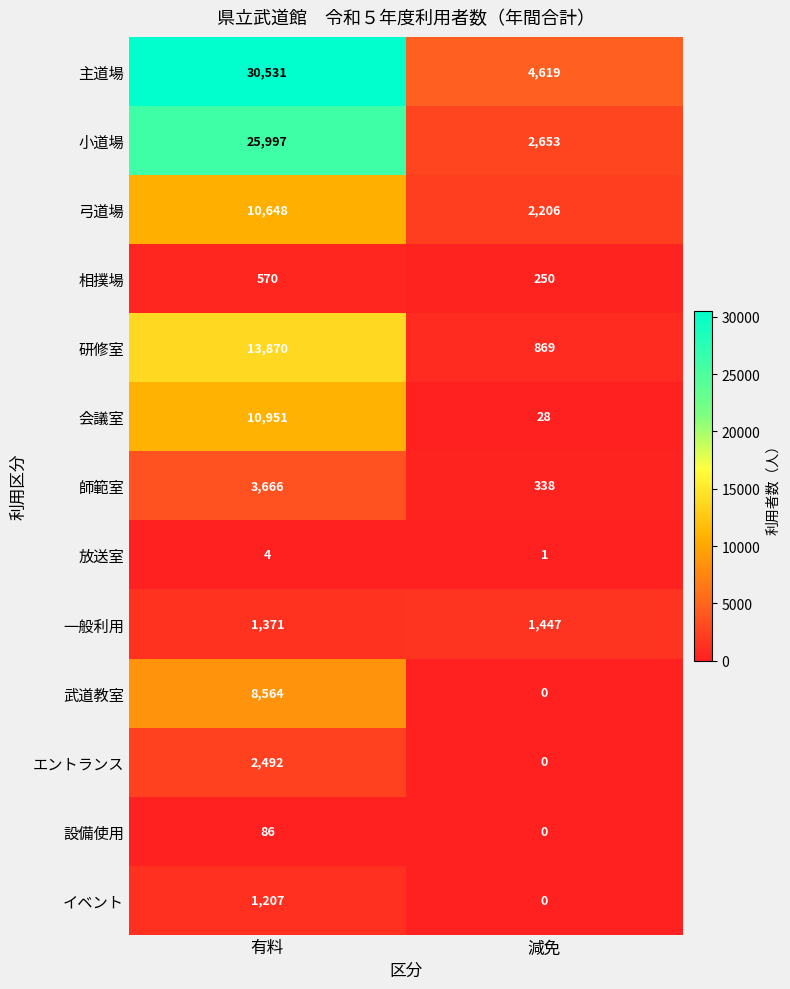

Between 有料 and 減免, which series saw the biggest shift?

主道場